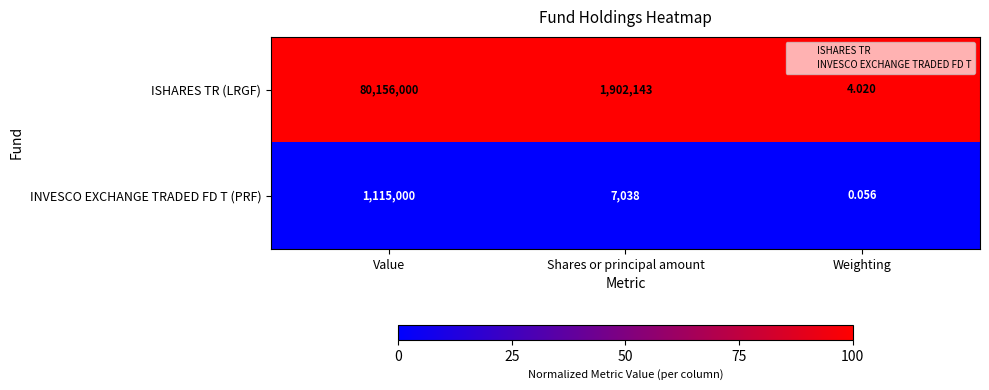

Between Value and Weighting, which series saw the biggest shift?

ISHARES TR (LRGF)